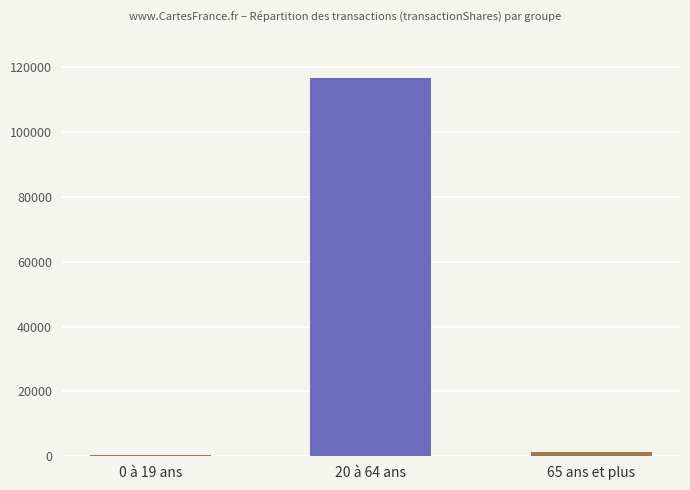

What is the average value?

39467